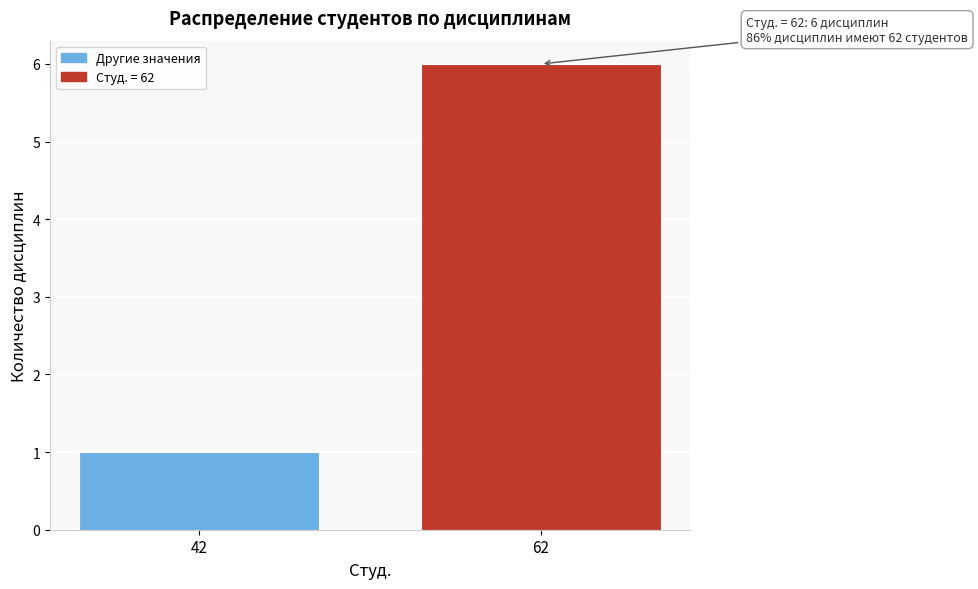

Reading left to right, list all the values displayed in this chart.

1	6